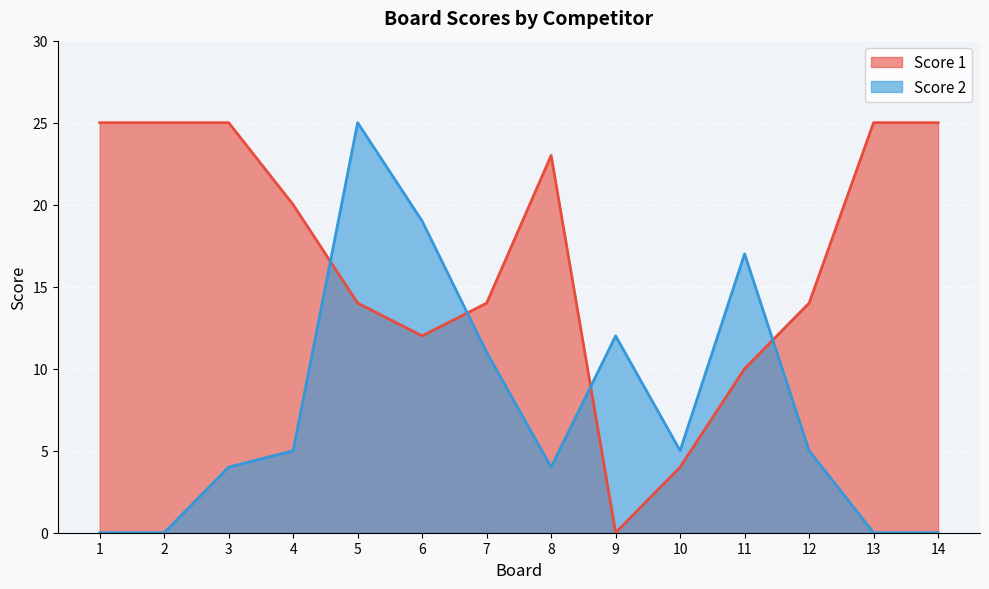

At how many categories does at least one series exceed 5?

13